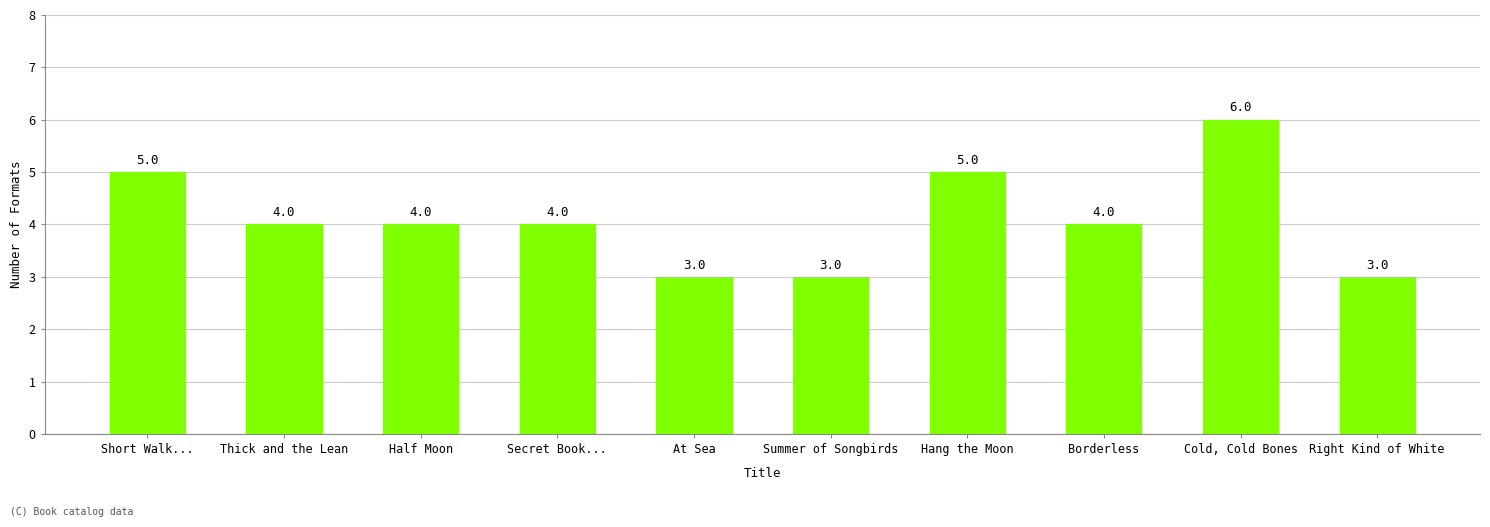

Reading left to right, transcribe all the data shown in this chart.

Short Walk...=5	Thick and the Lean=4	Half Moon=4	Secret Book...=4	At Sea=3	Summer of Songbirds=3	Hang the Moon=5	Borderless=4	Cold, Cold Bones=6	Right Kind of White=3